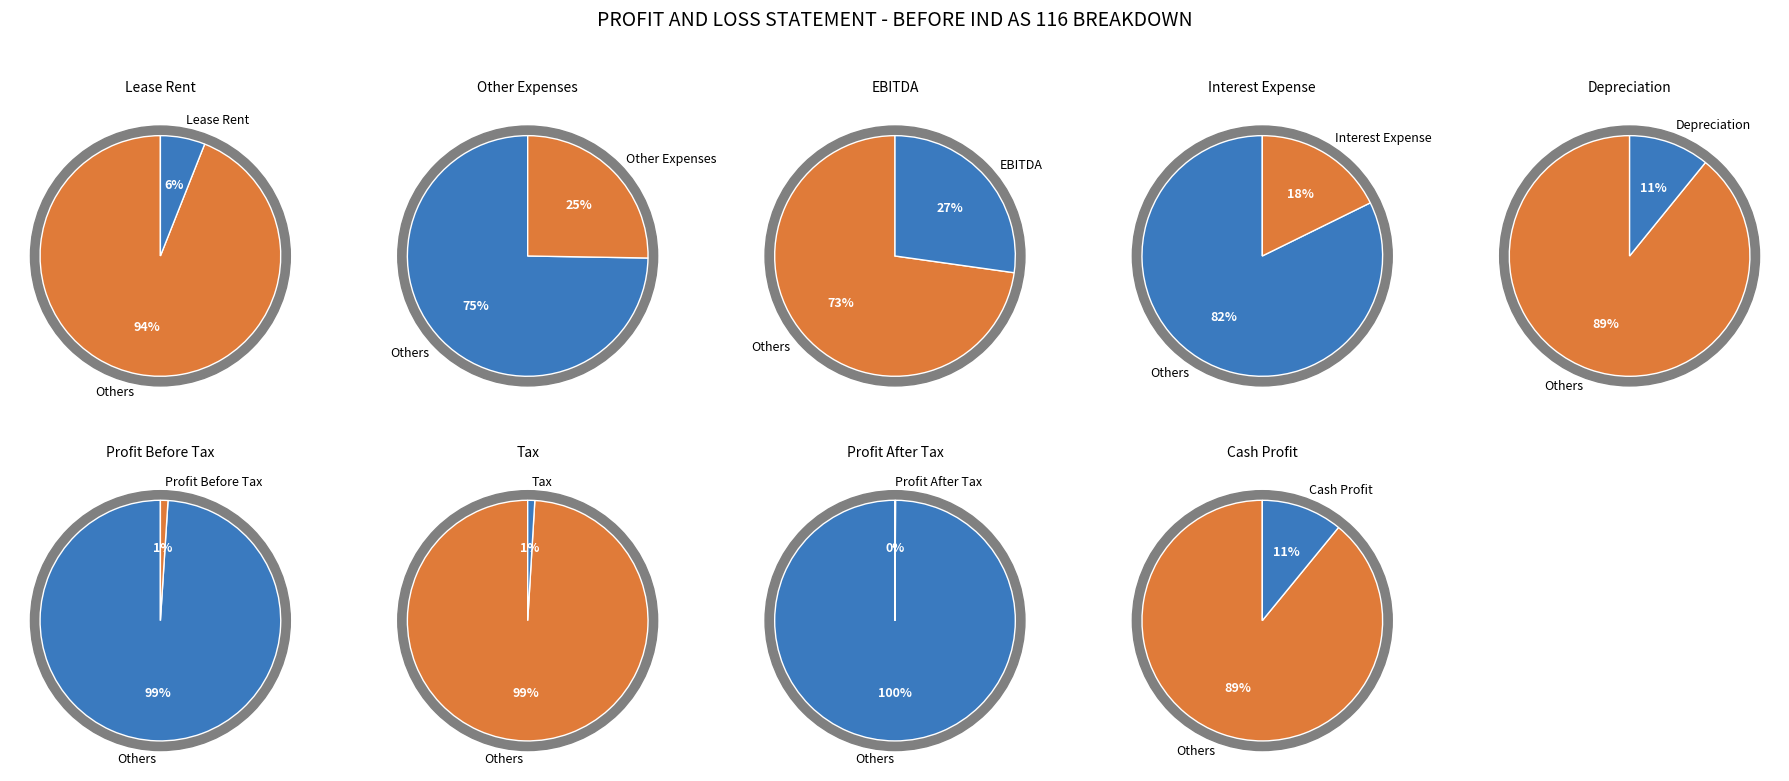

Rank the categories by value from highest to lowest.

EBITDA, Other Expenses, Interest Expense, Cash Profit, Depreciation, Lease Rent, Profit Before Tax, Tax, Profit After Tax